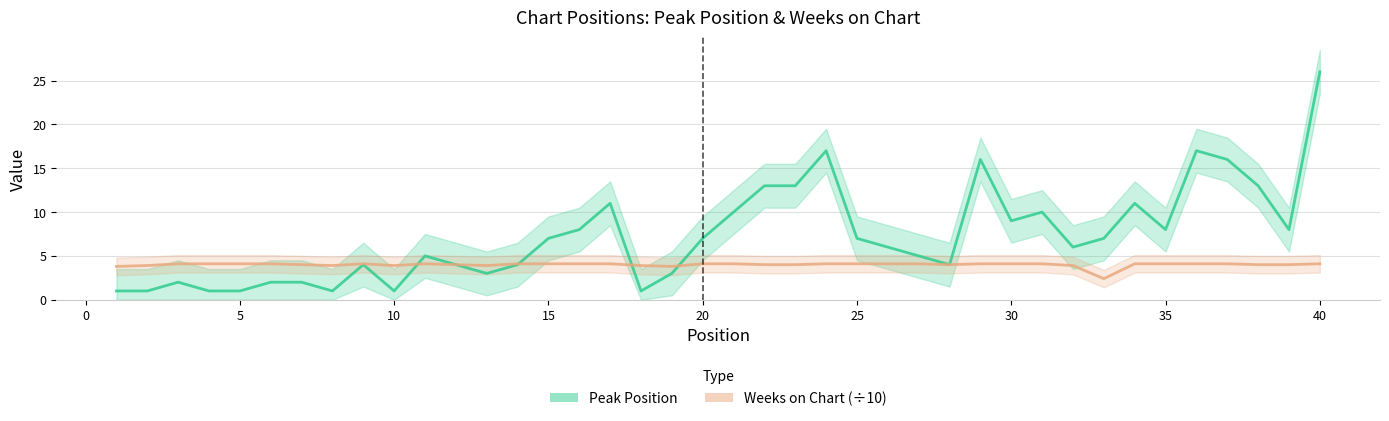

At which label is Peak Position closest to 13?

22